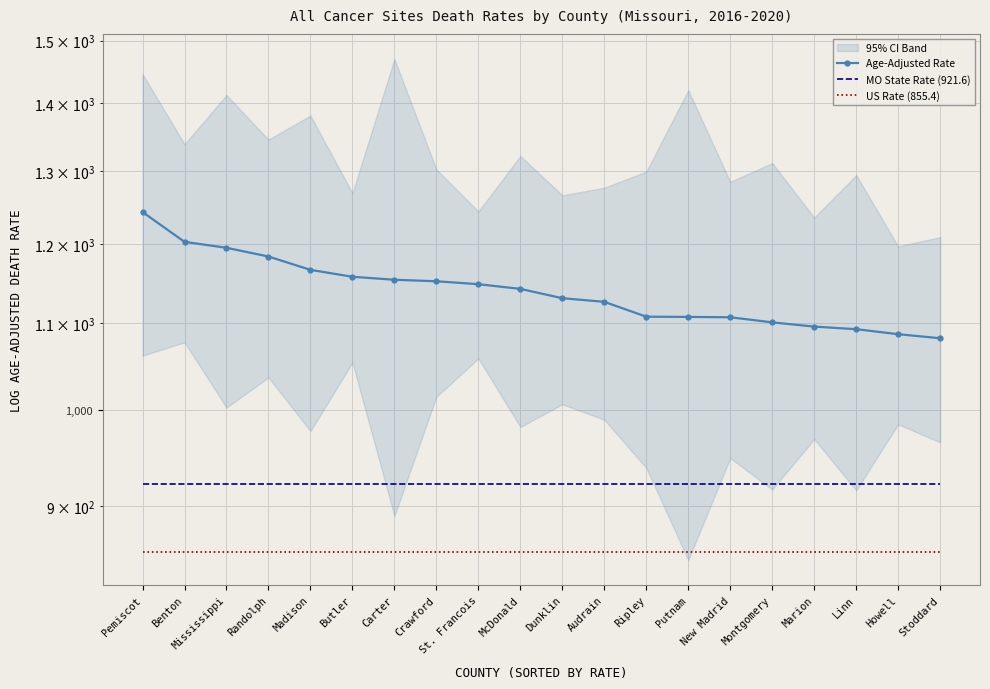

Reading left to right, list all the values displayed in this chart.

Age-Adjusted Rate: Pemiscot=1242.7	Benton=1202.7	Mississippi=1194.9	Randolph=1183.5	Madison=1166.3	Butler=1157.5	Carter=1153.7	Crawford=1151.8	St. Francois=1148.1	McDonald=1142.2	Dunklin=1130.6	Audrain=1126.1	Ripley=1107.9	Putnam=1107.6	New Madrid=1107.2	Montgomery=1101.0	Marion=1095.9	Linn=1092.8	Howell=1086.8	Stoddard=1082.0
MO State Rate (921.6): Pemiscot=921.6	Benton=921.6	Mississippi=921.6	Randolph=921.6	Madison=921.6	Butler=921.6	Carter=921.6	Crawford=921.6	St. Francois=921.6	McDonald=921.6	Dunklin=921.6	Audrain=921.6	Ripley=921.6	Putnam=921.6	New Madrid=921.6	Montgomery=921.6	Marion=921.6	Linn=921.6	Howell=921.6	Stoddard=921.6
US Rate (855.4): Pemiscot=855.4	Benton=855.4	Mississippi=855.4	Randolph=855.4	Madison=855.4	Butler=855.4	Carter=855.4	Crawford=855.4	St. Francois=855.4	McDonald=855.4	Dunklin=855.4	Audrain=855.4	Ripley=855.4	Putnam=855.4	New Madrid=855.4	Montgomery=855.4	Marion=855.4	Linn=855.4	Howell=855.4	Stoddard=855.4